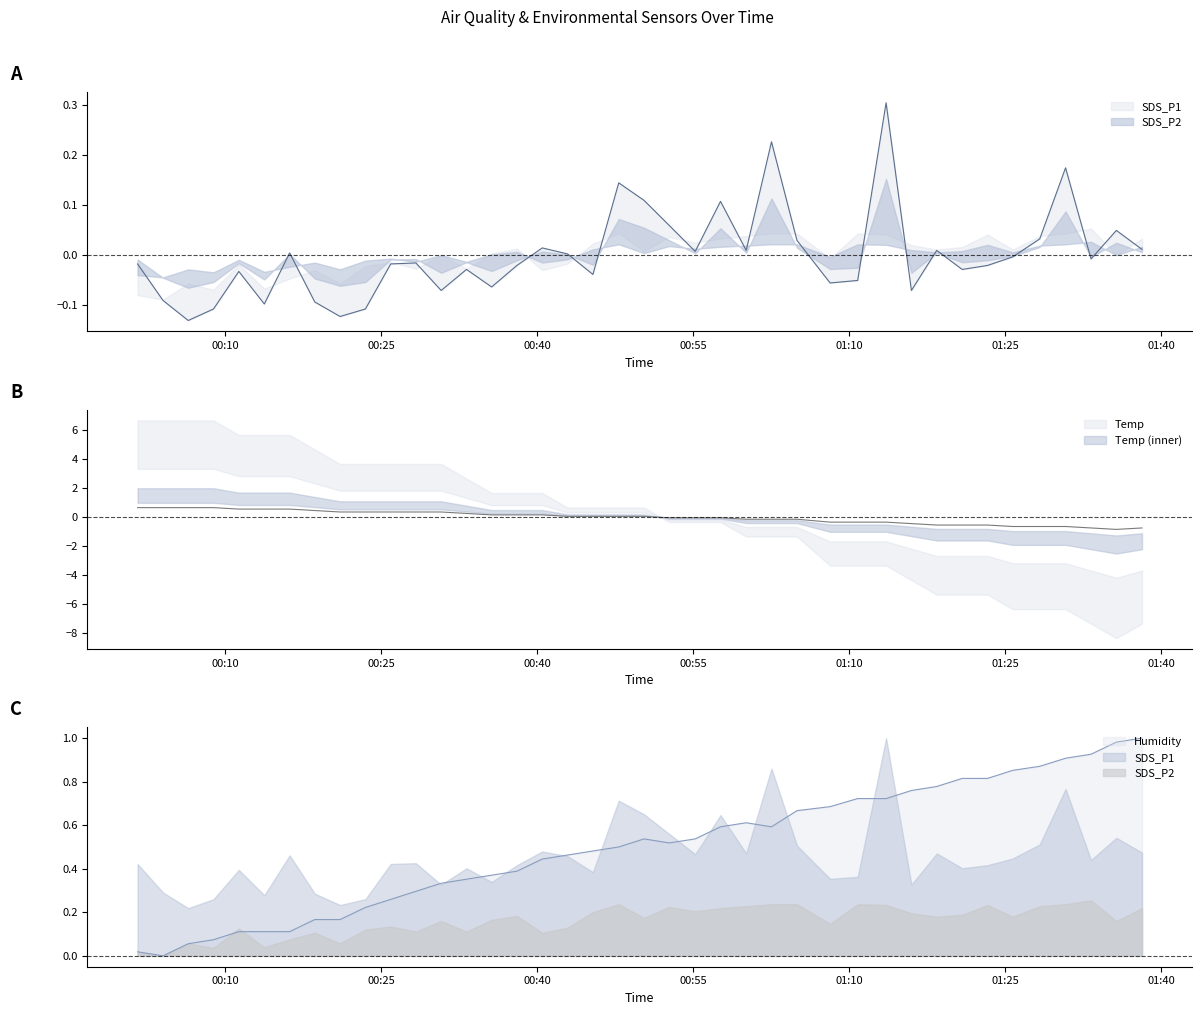

How many values in the SDS_P1 series exceed 0?

17